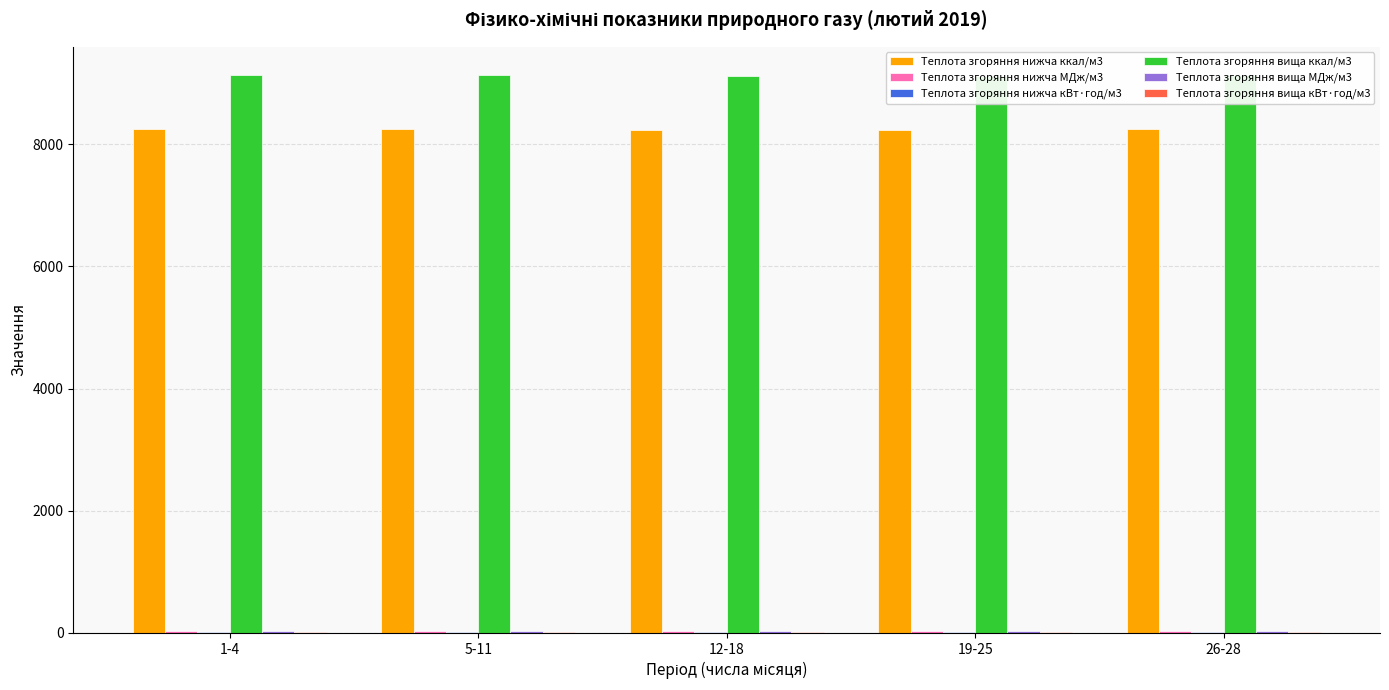

True or false: Теплота згоряння нижча ккал/м3 has a value of 14694.0 at 12-18.

False